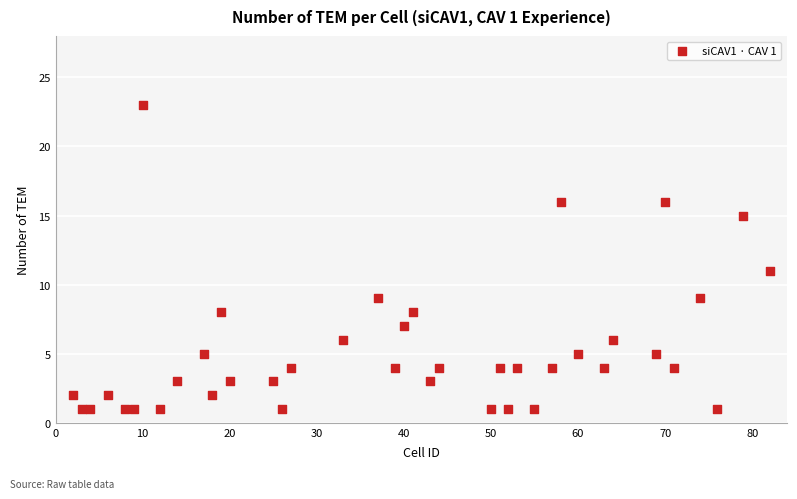

What is the range of X values (max minus min)?

80